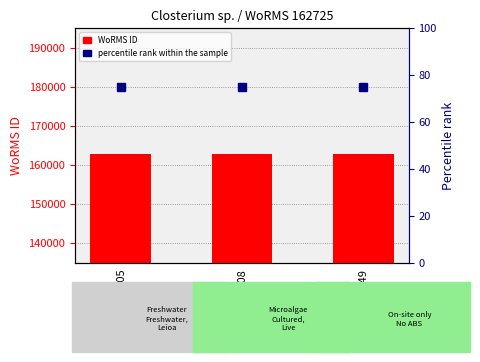

Reading left to right, extract all data points from this chart.

WoRMS ID: 162725	162725	162725
percentile rank within the sample: 75	75	75